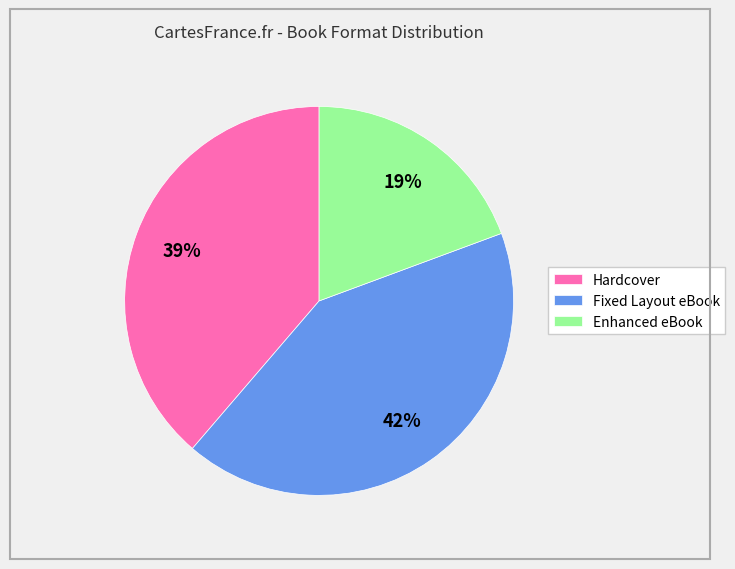

The Enhanced eBook slice represents 12% of the pie. True or false?

False